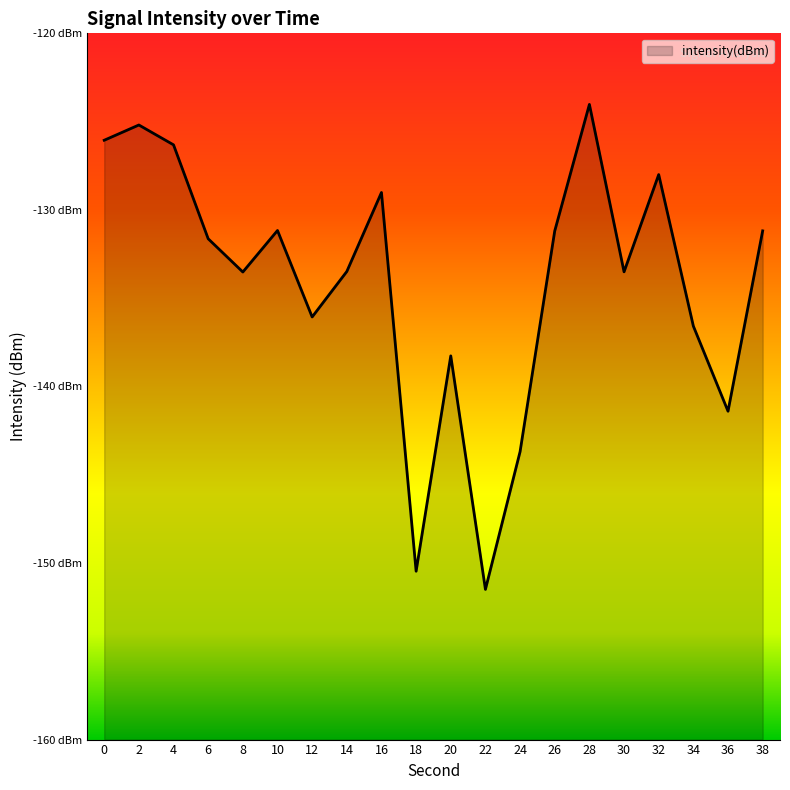

Rank the categories by value from lowest to highest.

22, 18, 24, 36, 20, 34, 12, 8, 30, 14, 6, 26, 38, 10, 16, 32, 4, 0, 2, 28